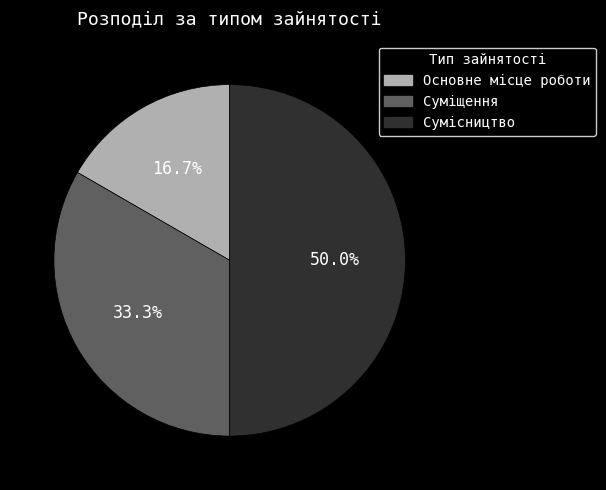

To the nearest percent, what is the combined percentage of Сумісництво and Основне місце роботи?

67%